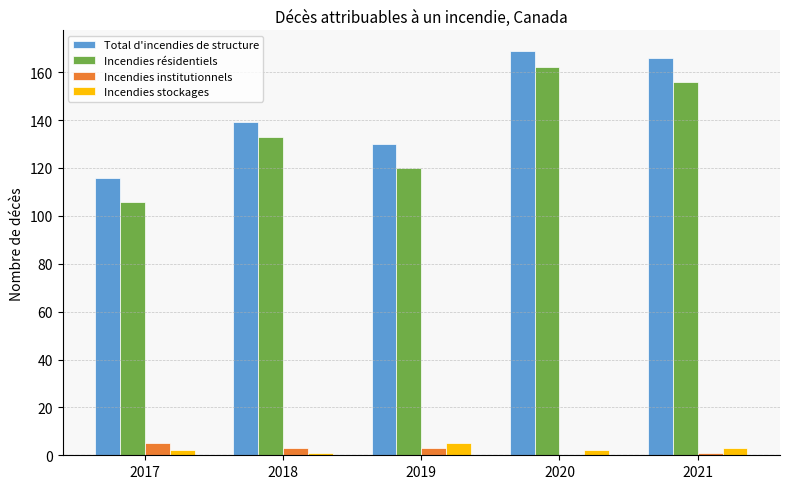

Is the value of Total d'incendies de structure at 2017 greater than the value of Incendies institutionnels at 2020?

Yes